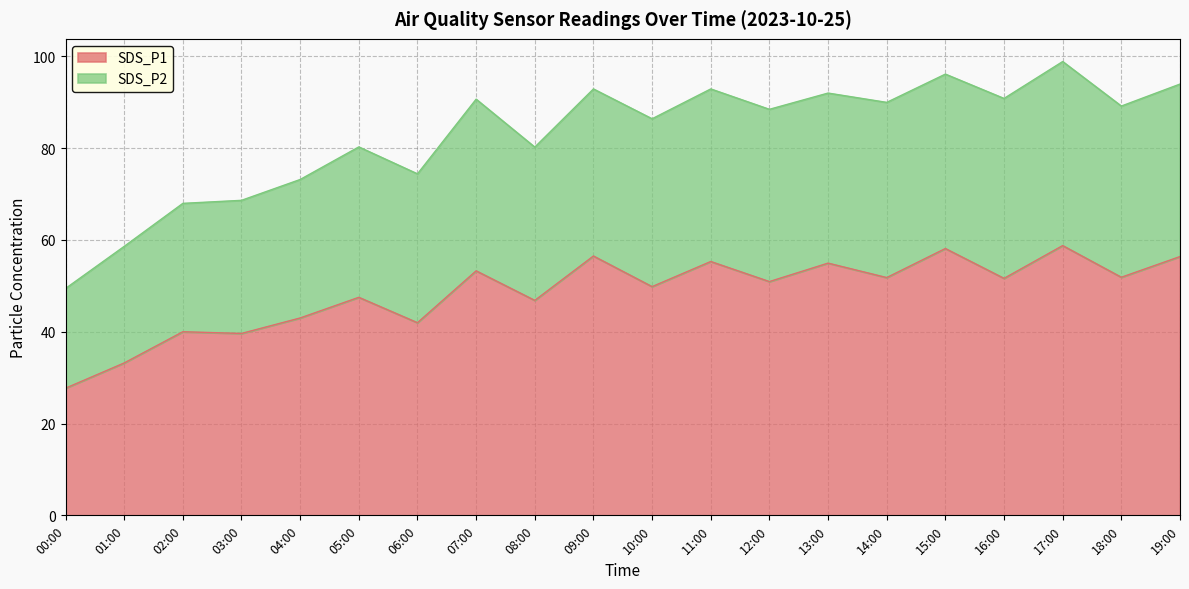

What is the difference between the SDS_P1 values at 09:00 and 16:00?

4.9